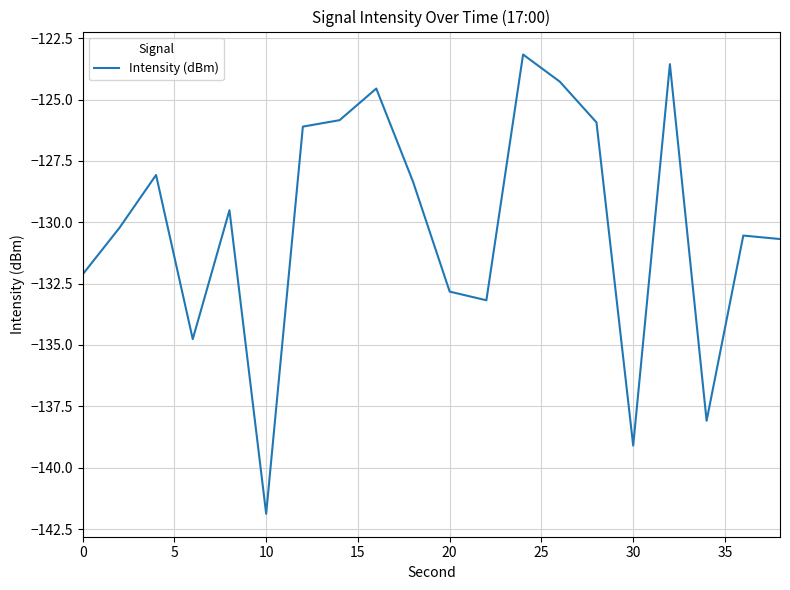

What is the greatest value displayed?

-123.2